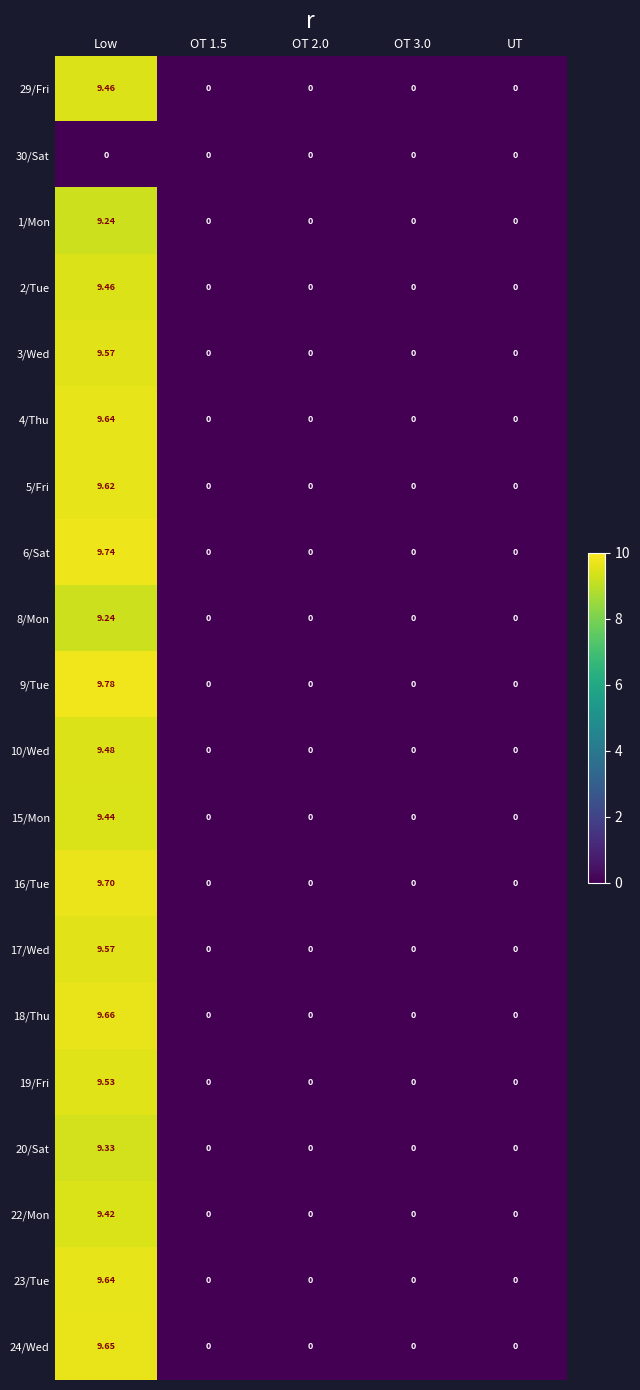

Which series has the widest spread of values?

9/Tue